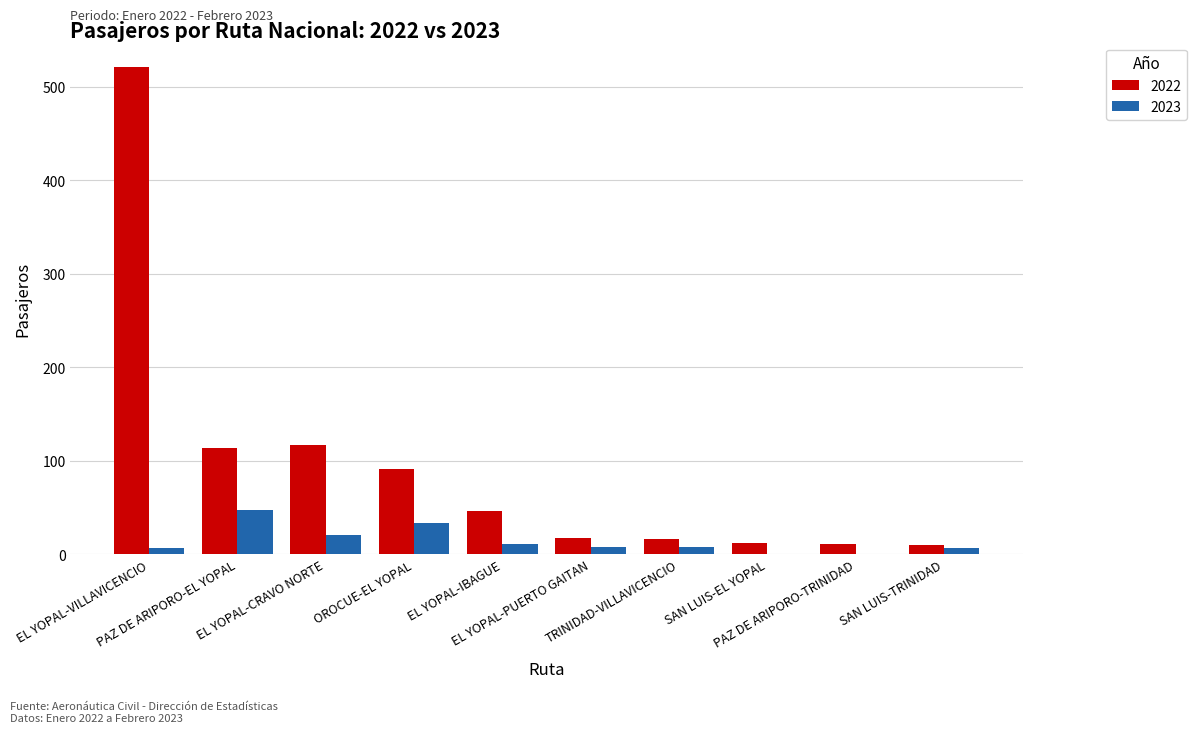

What are all the series names shown in the legend?

2022, 2023